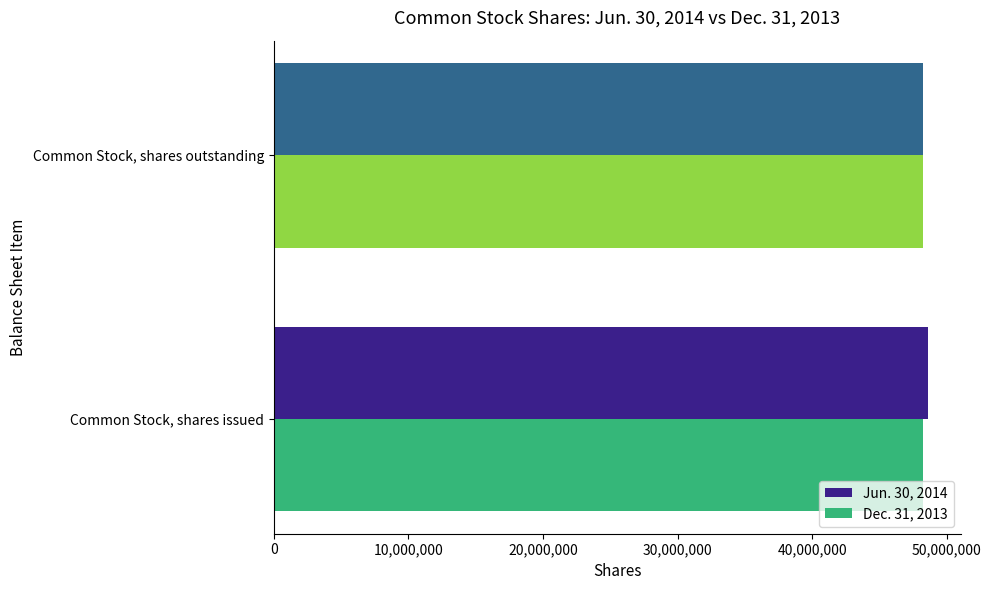

What is the average value of the Dec. 31, 2013 series?

48227838